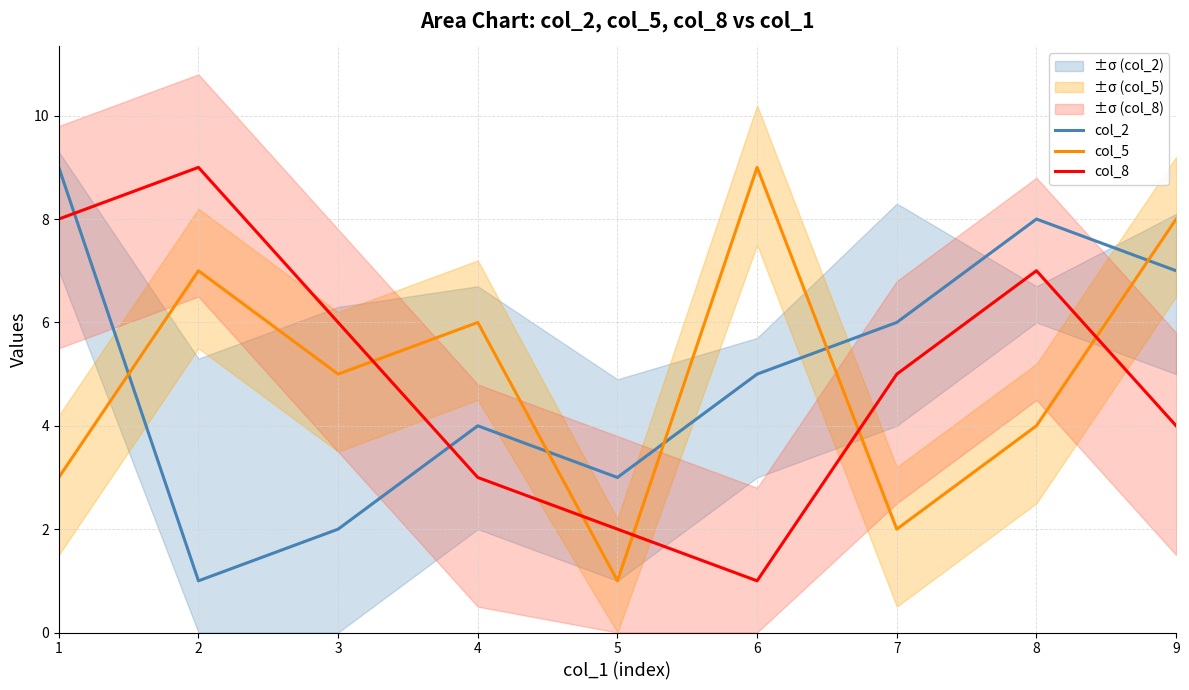

True or false: col_5 has more than 2 interior local peaks.

True